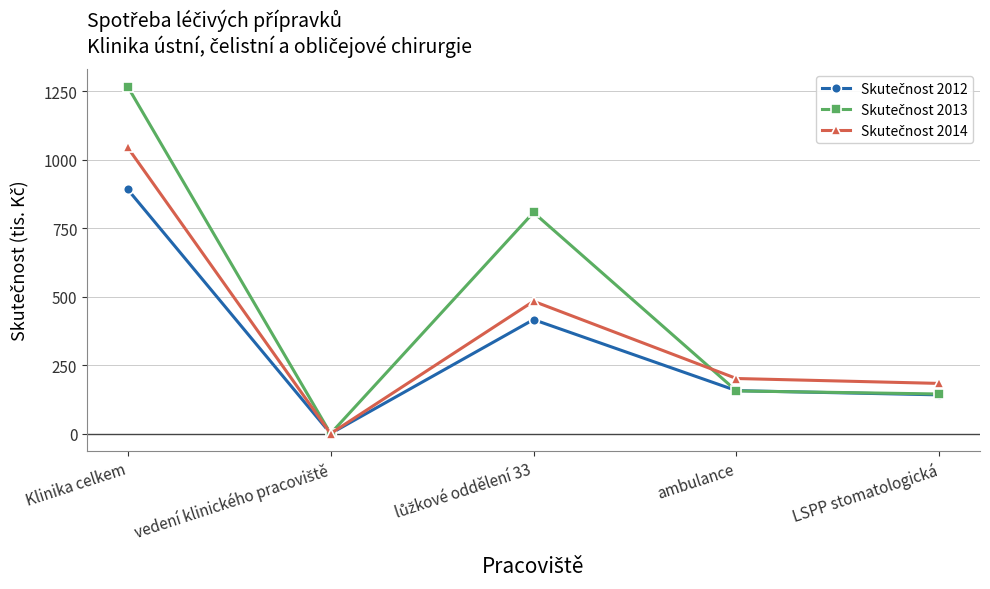

At which category does the chart reach its peak across all series?

Klinika celkem